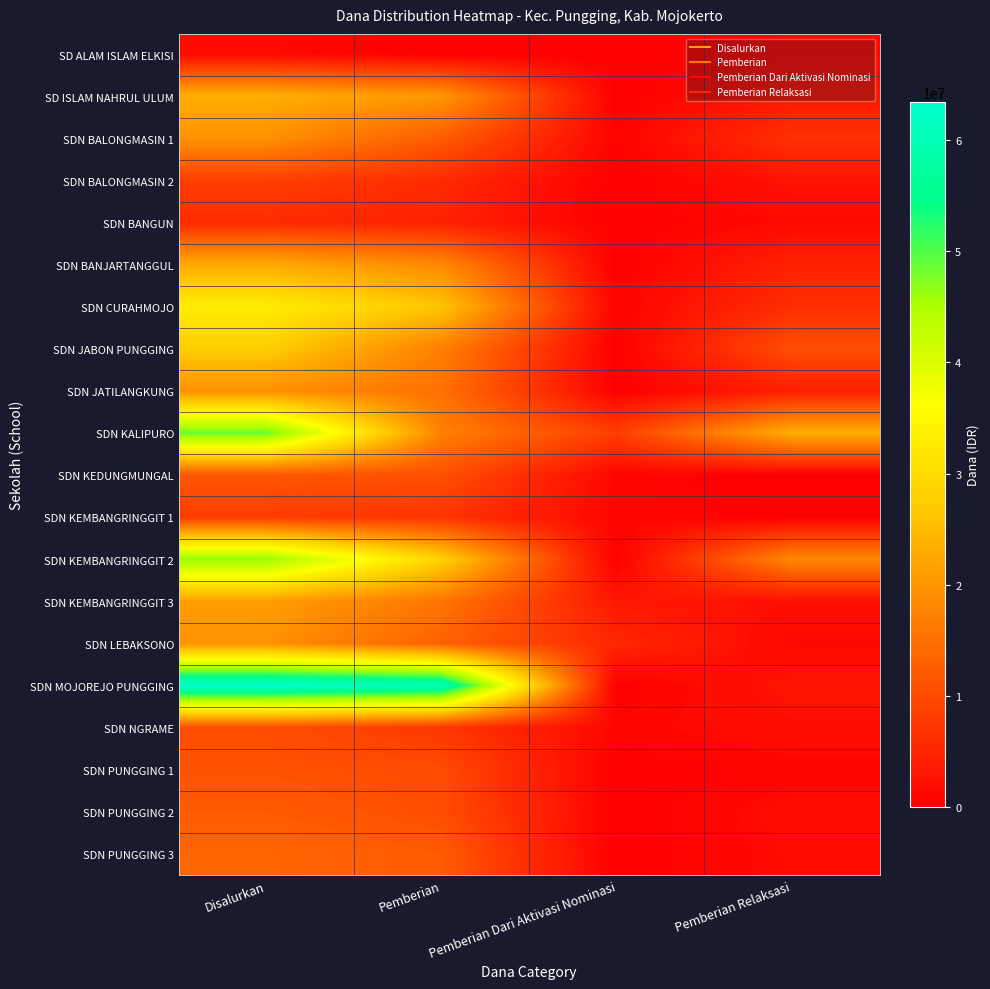

How many series are shown in this chart?

20